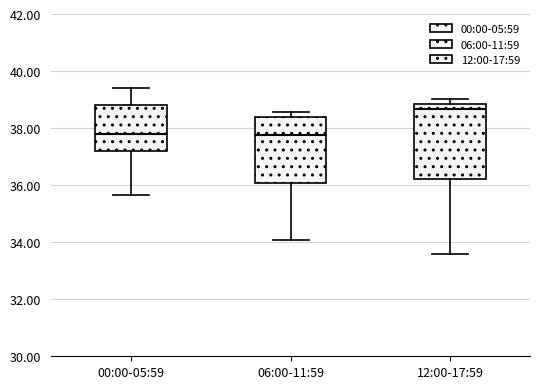

Where is the upper edge of the box for 00:00-05:59 on the y-axis? The values are not printed on the chart, so give them approximately, as read against the axis.

38.8